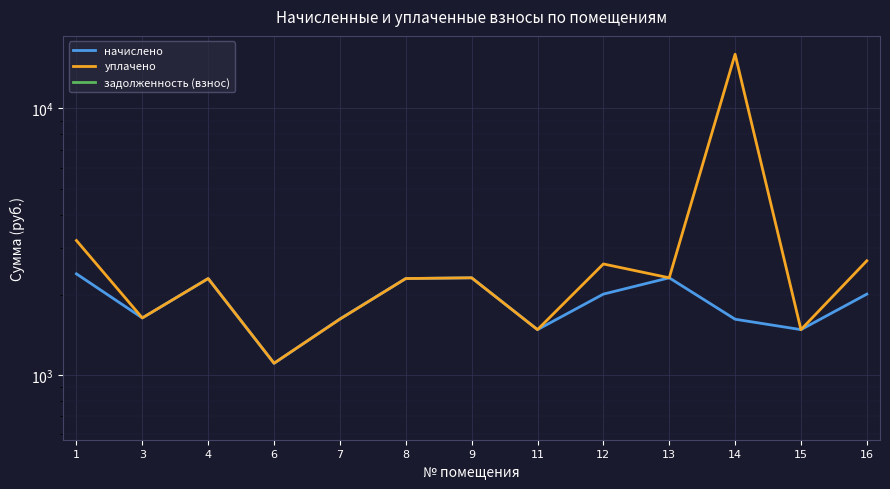

True or false: задолженность (взнос) has more than 0 points higher than both neighbors.

False